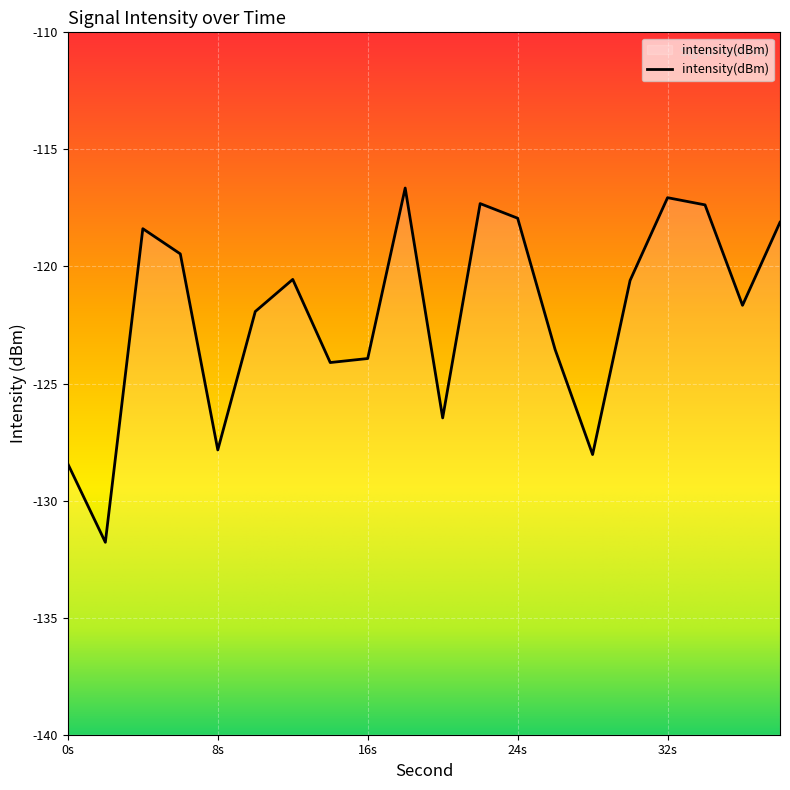

True or false: the data shows -160.8 at 24s.

False